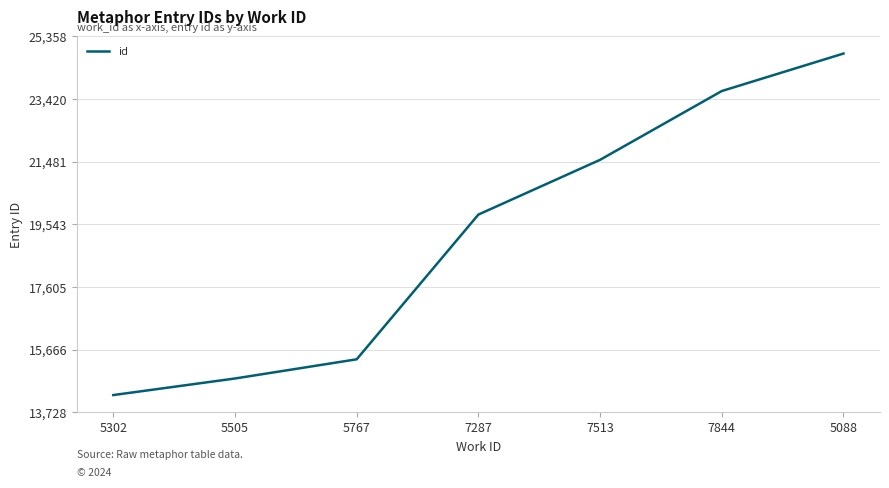

What is the smallest value displayed?

14257